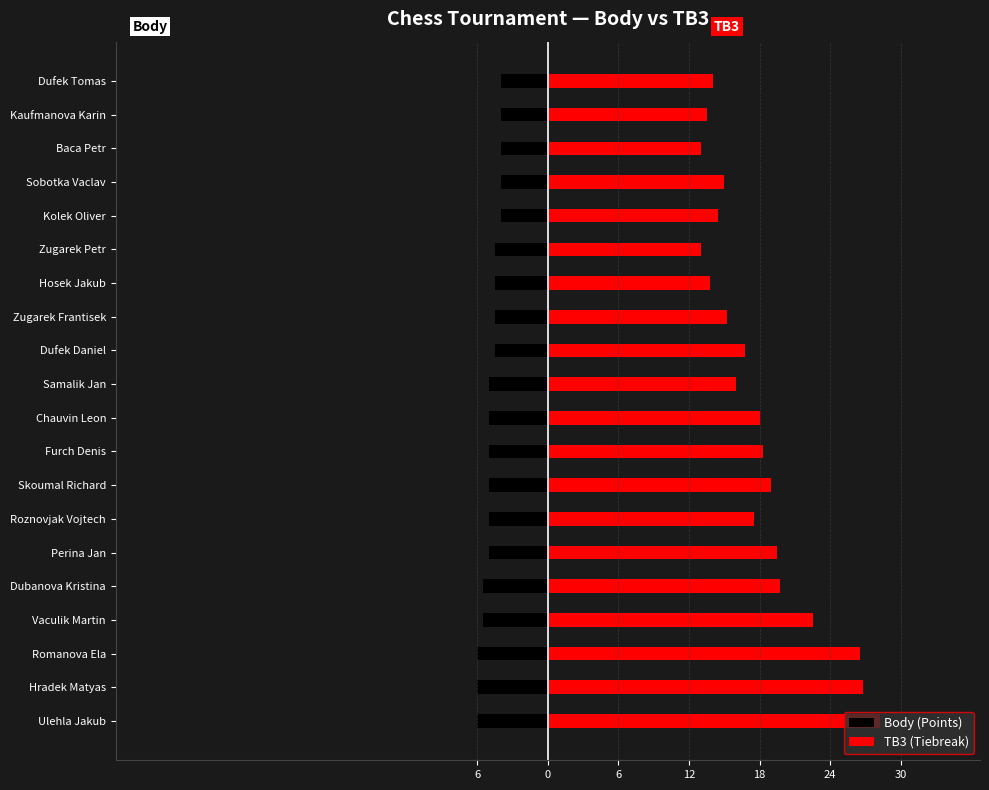

Which series changed the most between Skoumal Richard and Dufek Daniel?

TB3 (Tiebreak)